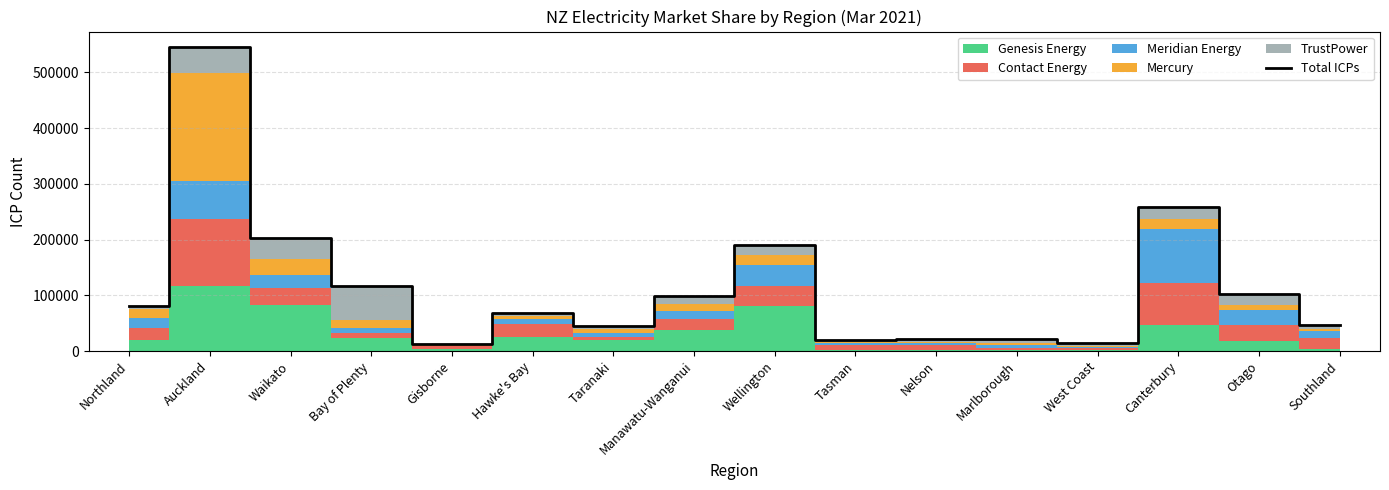

Between Taranaki and Nelson, which is larger?

Taranaki